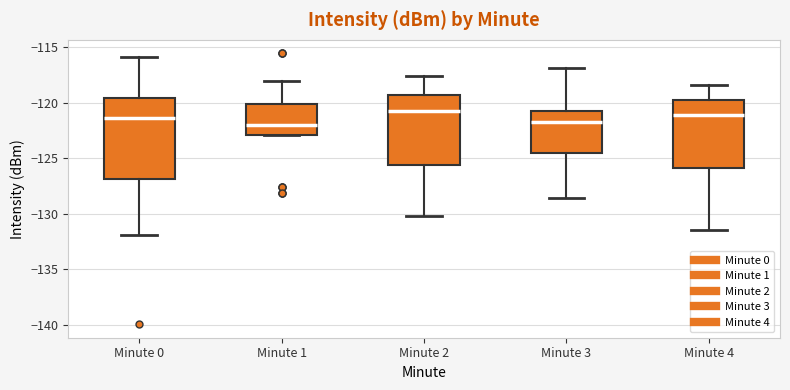

Comparing the boxes themselves (not the whiskers), which one is the tallest?

Minute 0